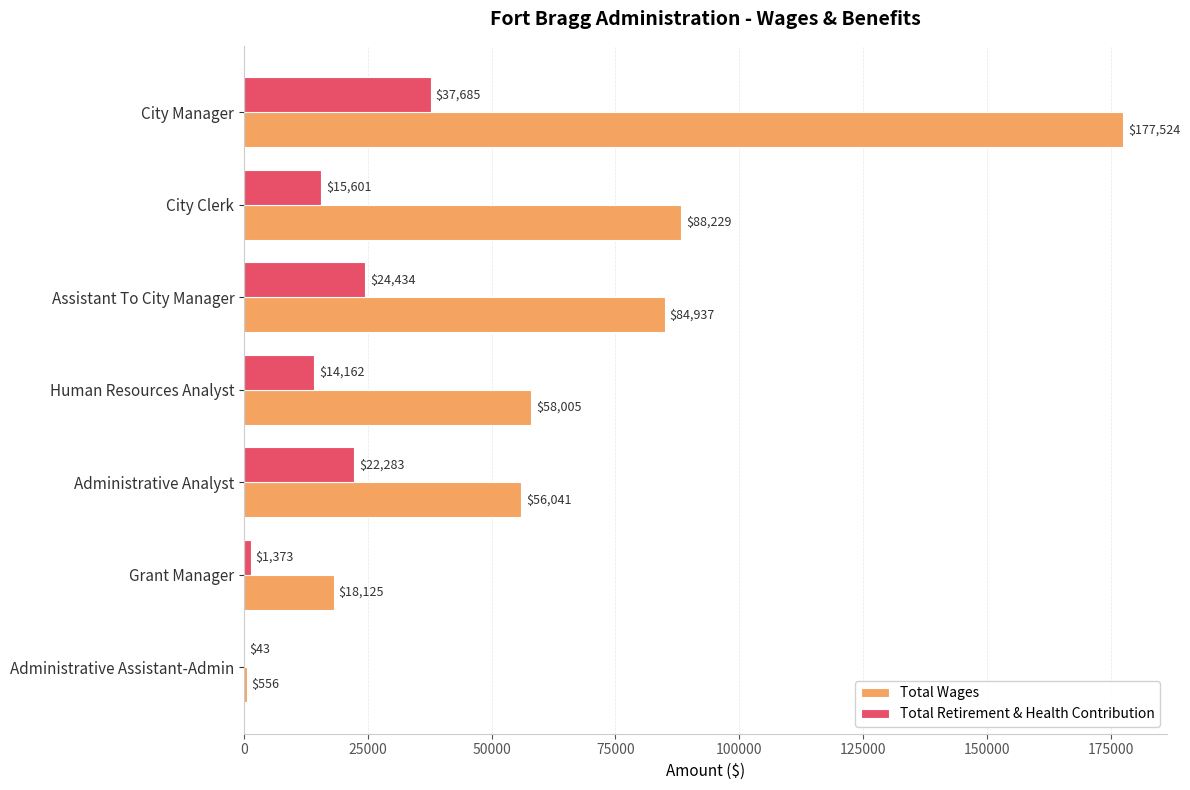

What is the sum of all Total Retirement & Health Contribution values?

115581